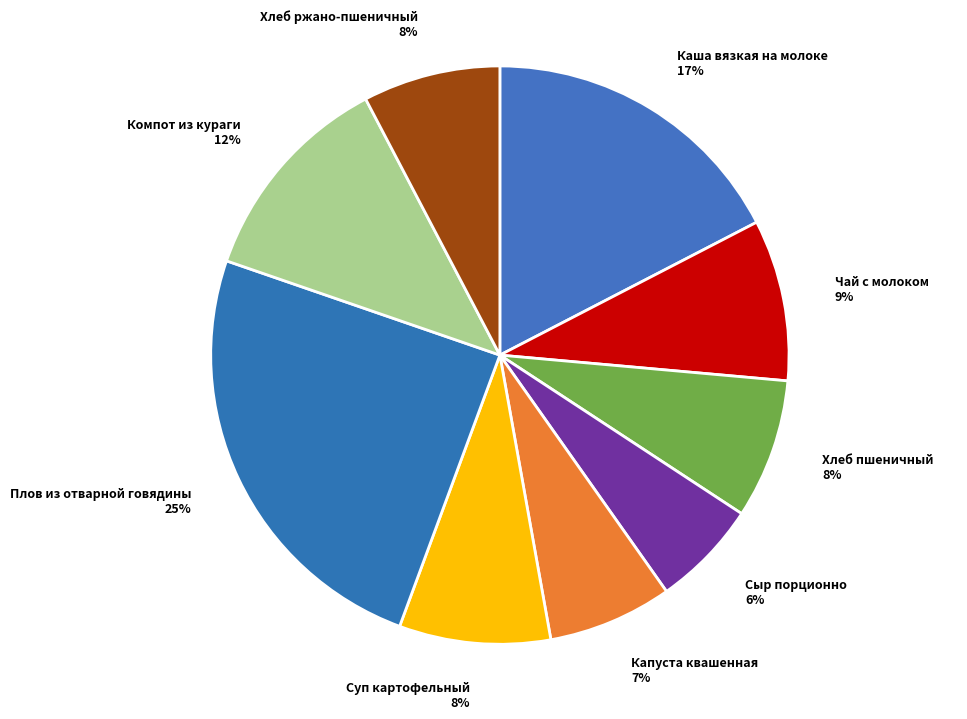

Is there a majority slice in this chart?

No